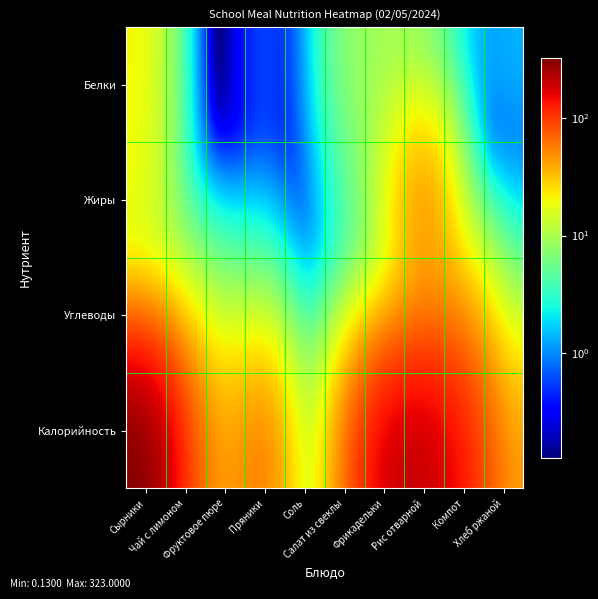

At which category does the chart reach its minimum across all series?

Фруктовое пюре